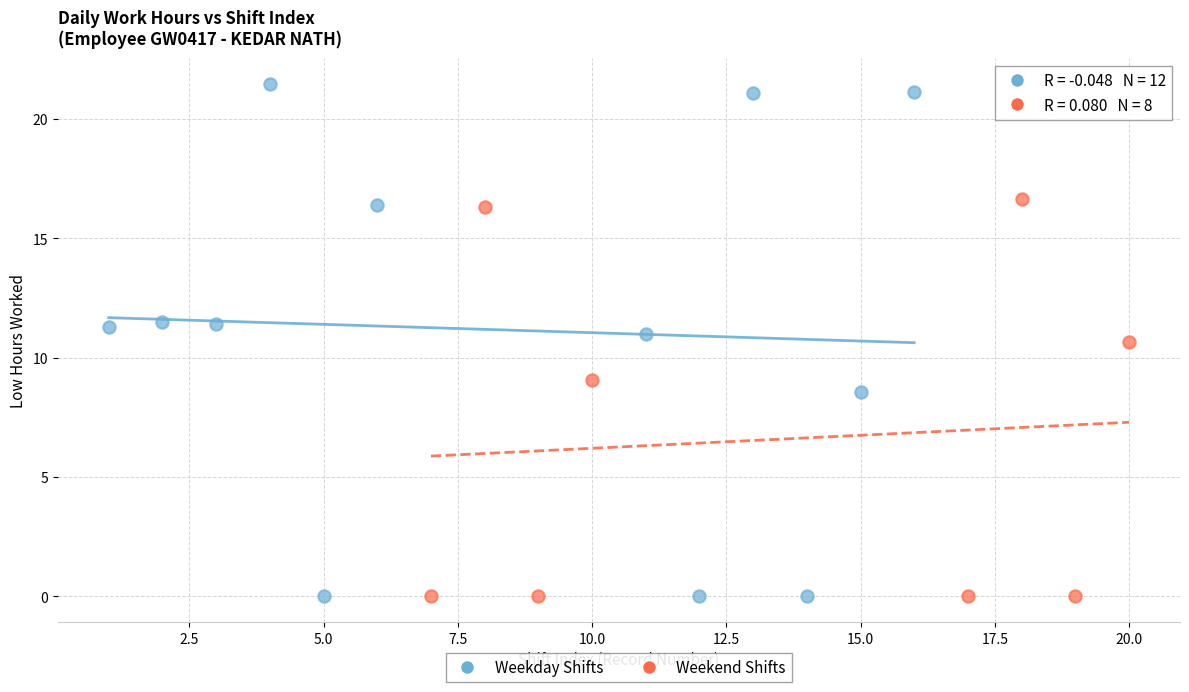

Which series contains the highest Y value?

Weekday Shifts